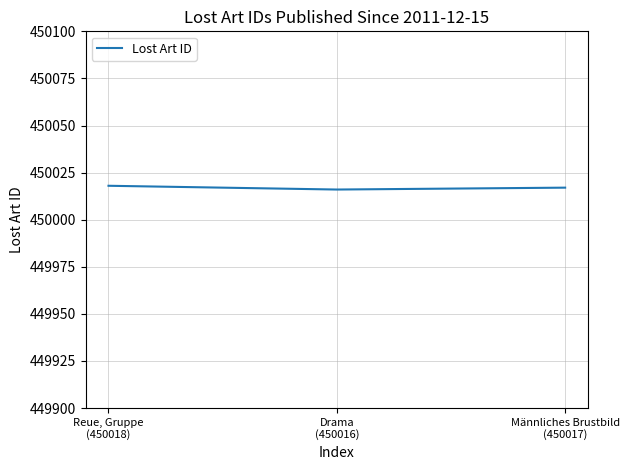

What is the sum of all values?

1350051